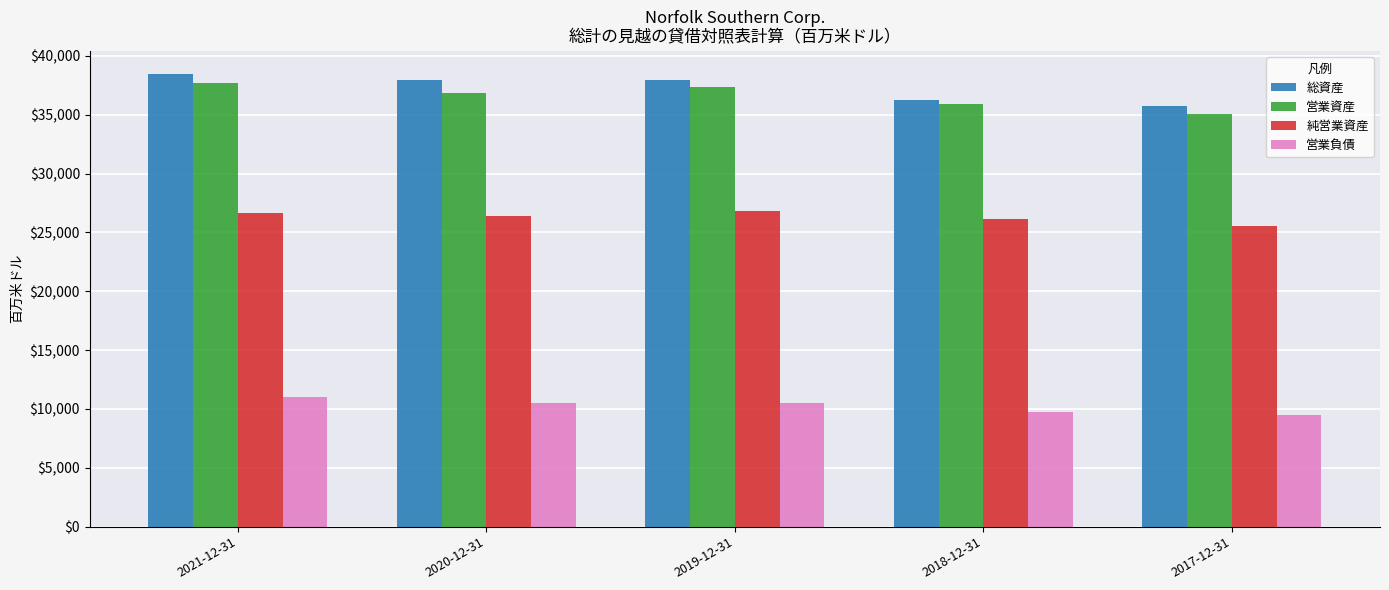

Which series has the largest range (max minus min)?

総資産